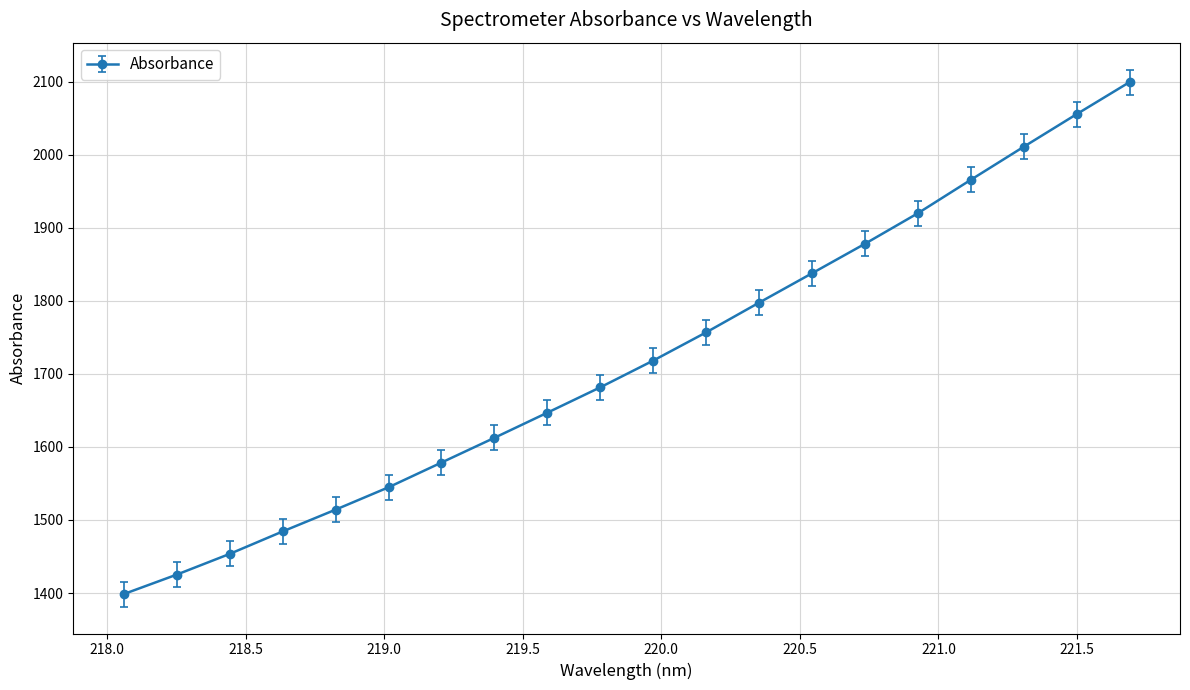

What is the sum of all values?

34382.1